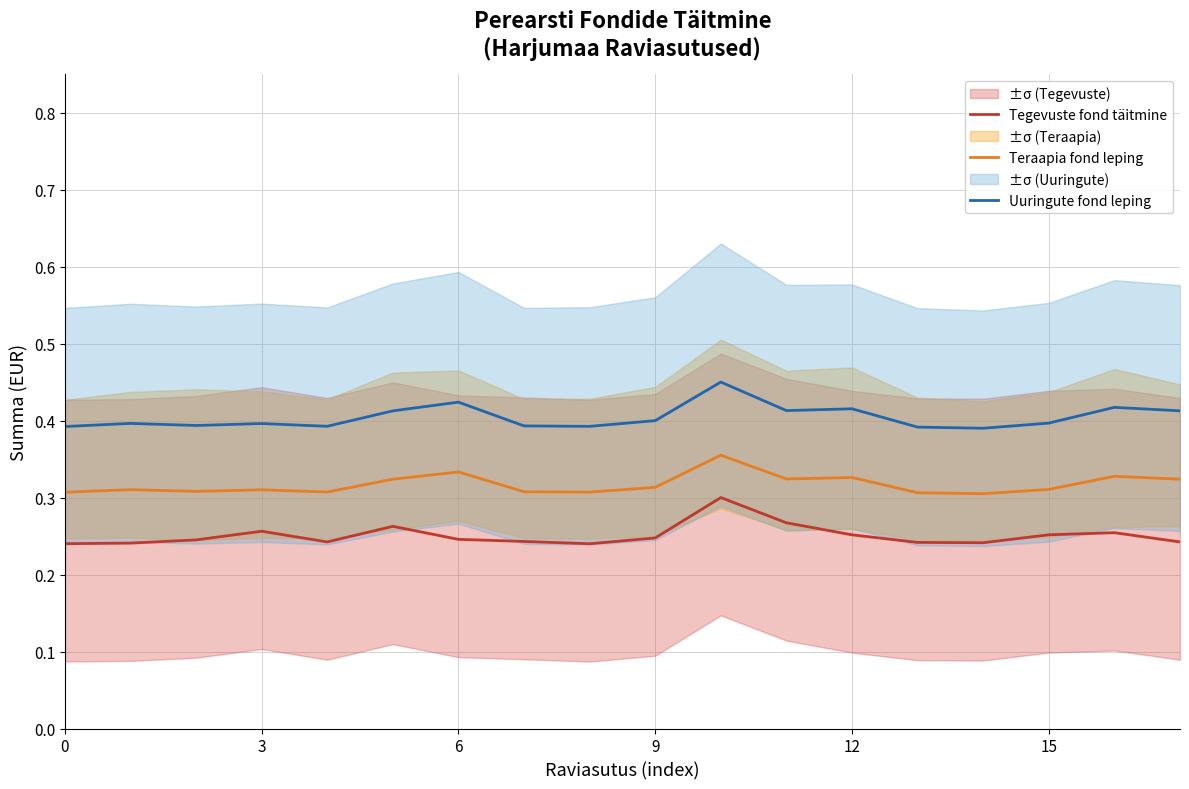

What is the total value across all series at 16?

1.0